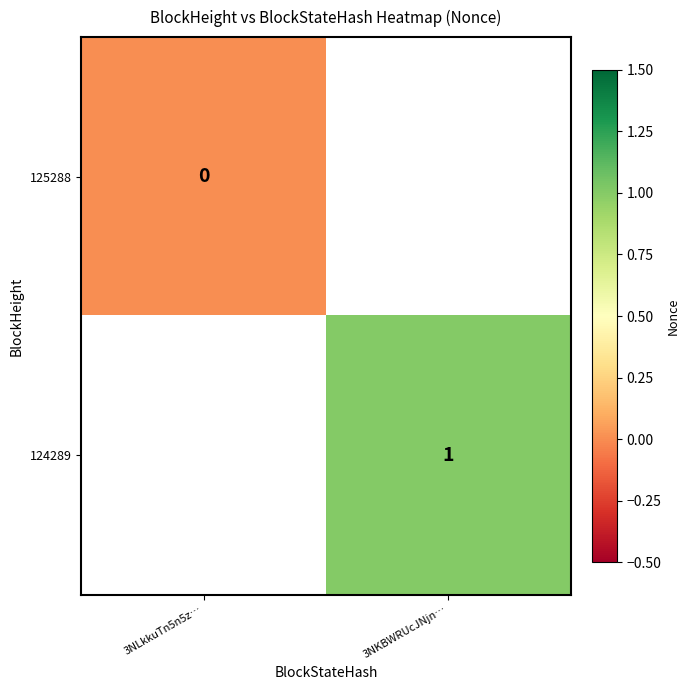

The 124289 series shows 1 at 3NKBWRUcJNjn…. True or false?

True